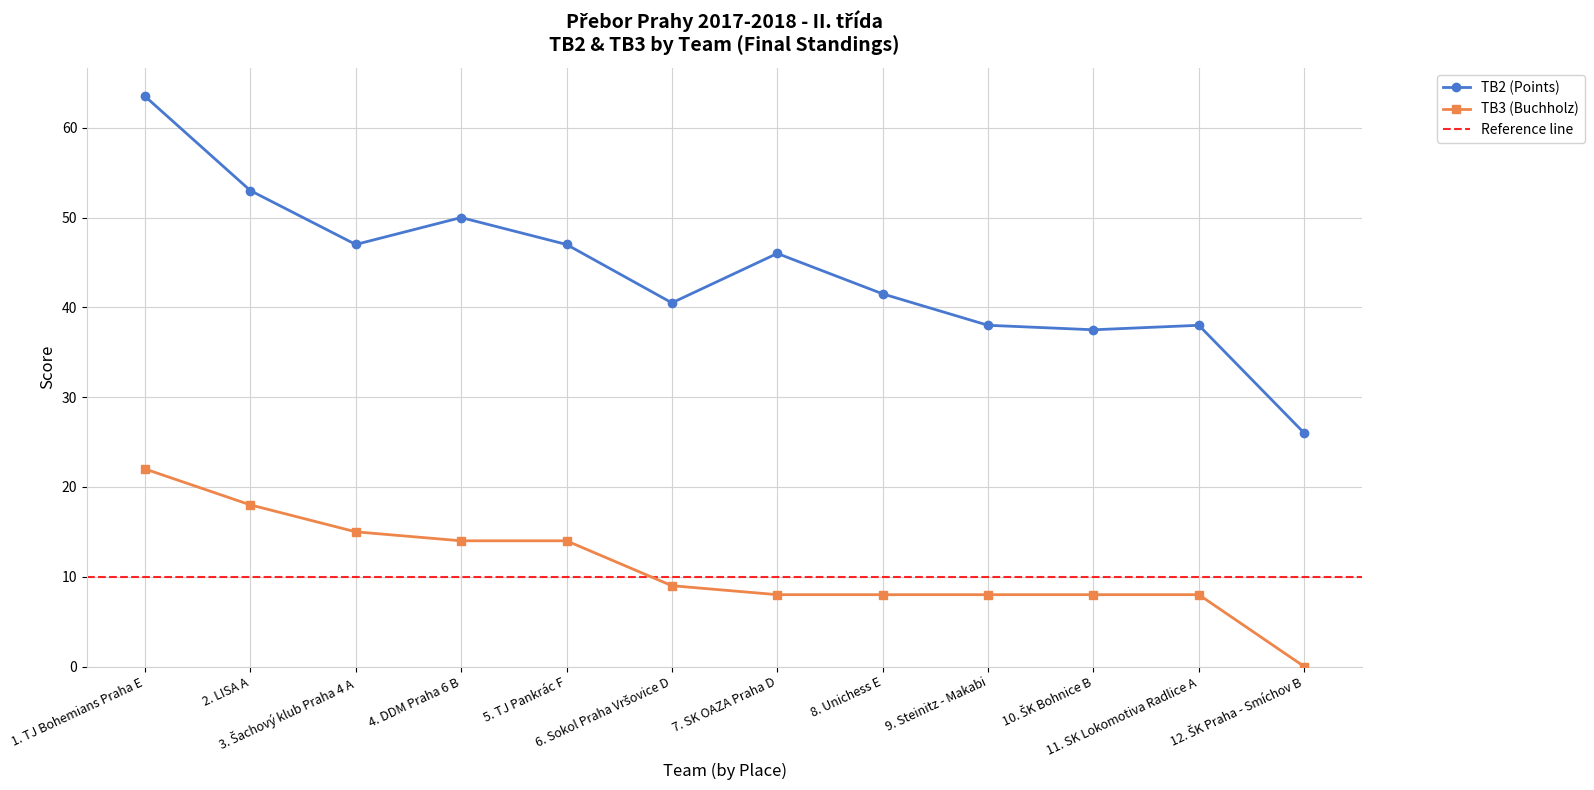

True or false: TB3 (Buchholz) and TB2 (Points) cross at least once.

False